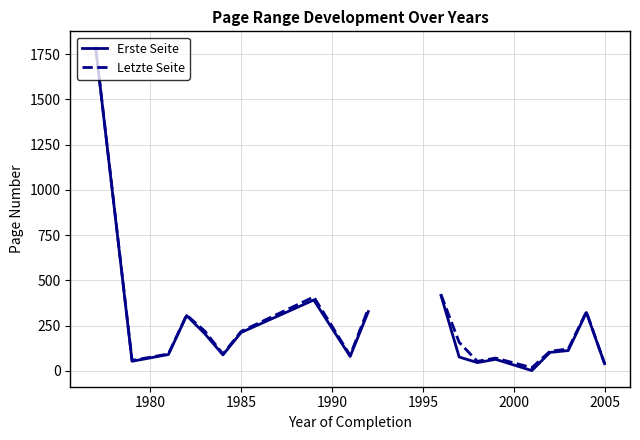

True or false: Erste Seite and Letzte Seite cross at least once.

False